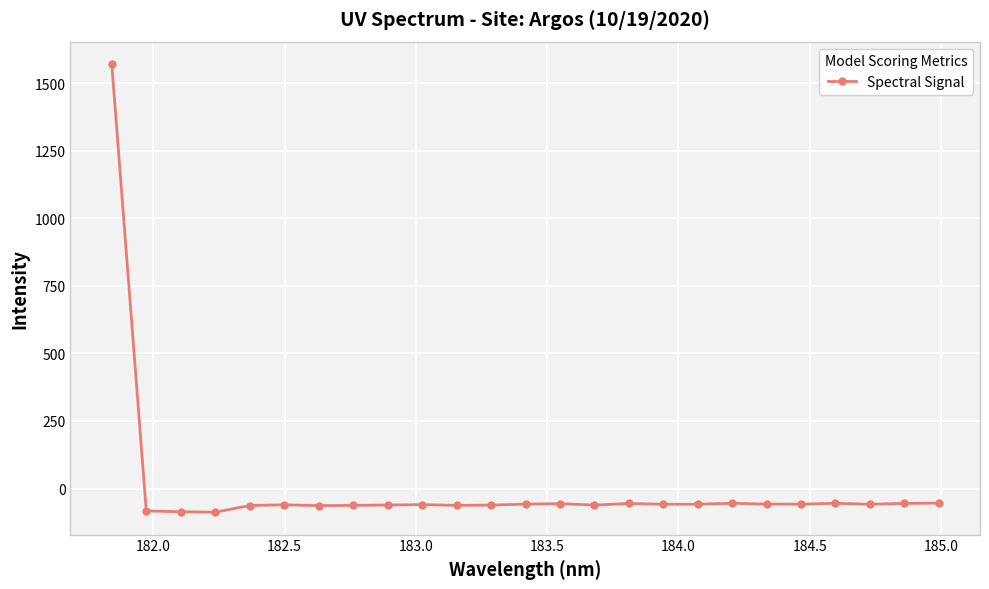

Count the number of values greater than -58.

11